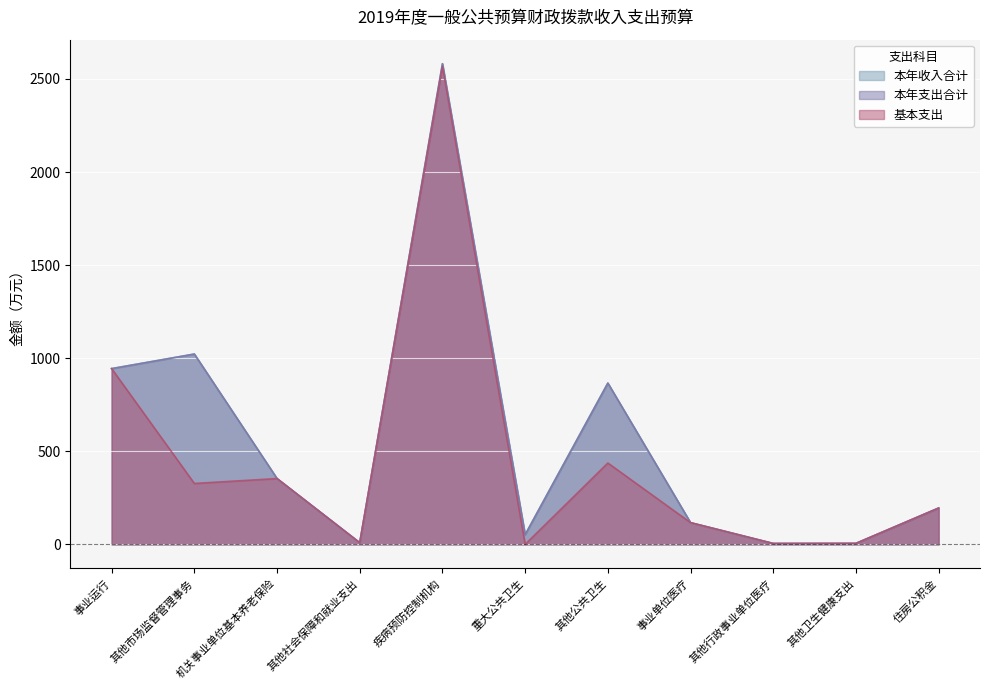

At 其他行政事业单位医疗, list the series in order from smallest to largest.

本年收入合计, 本年支出合计, 基本支出